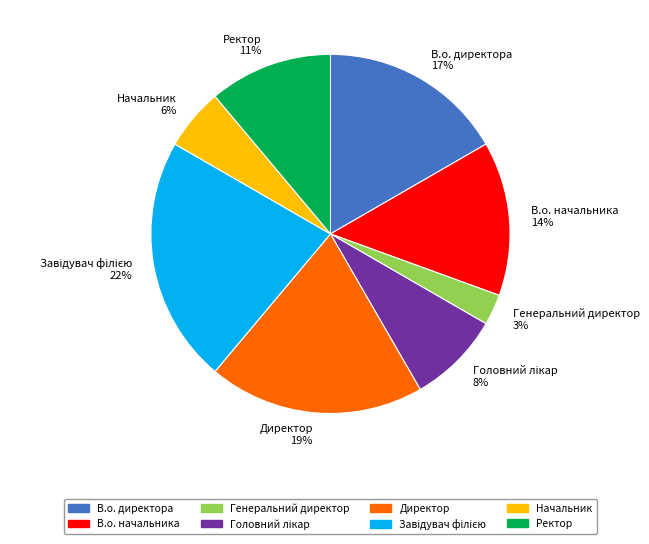

To the nearest percent, what is the average slice percentage?

12%